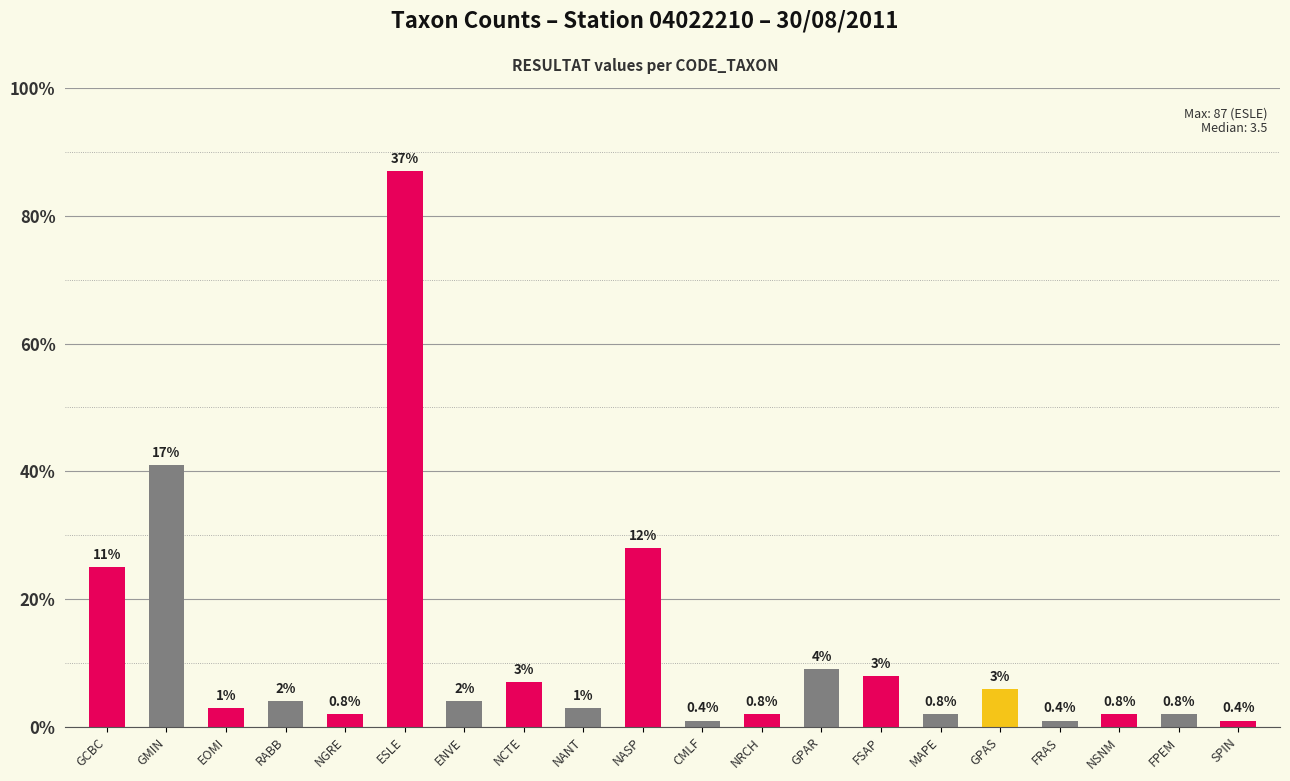

Which category has the lowest value across all series?

CMLF